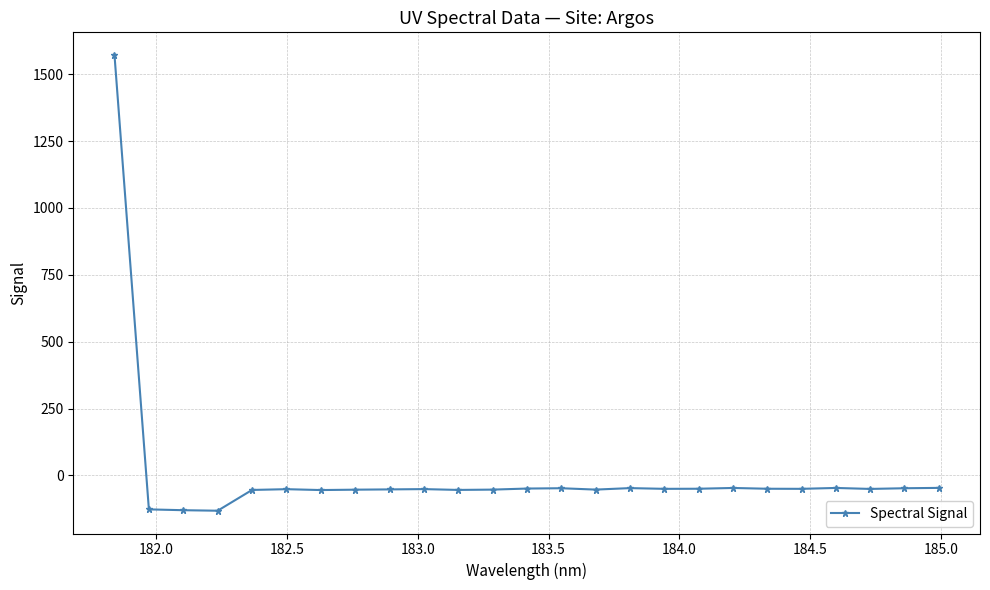

True or false: the data has more than 0 interior local peaks.

True